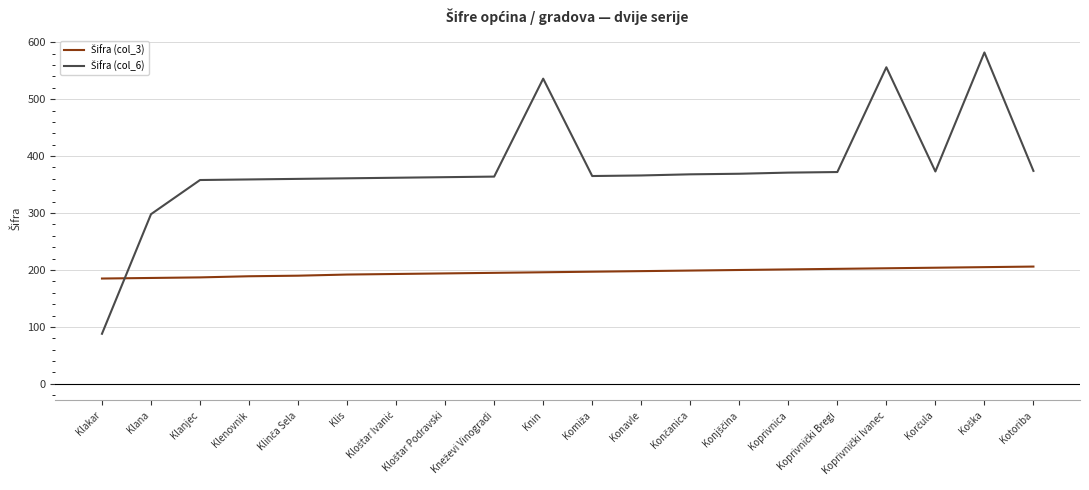

What is the maximum value shown in the chart?

582